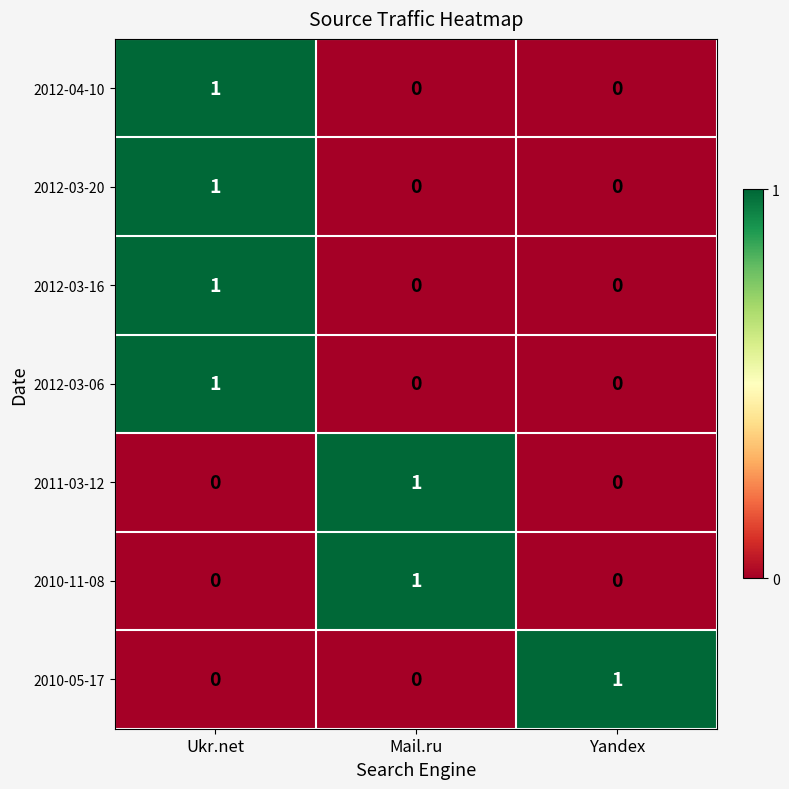

Reading left to right, extract all data points from this chart.

2012-04-10: Ukr.net=1	Mail.ru=0	Yandex=0
2012-03-20: Ukr.net=1	Mail.ru=0	Yandex=0
2012-03-16: Ukr.net=1	Mail.ru=0	Yandex=0
2012-03-06: Ukr.net=1	Mail.ru=0	Yandex=0
2011-03-12: Ukr.net=0	Mail.ru=1	Yandex=0
2010-11-08: Ukr.net=0	Mail.ru=1	Yandex=0
2010-05-17: Ukr.net=0	Mail.ru=0	Yandex=1